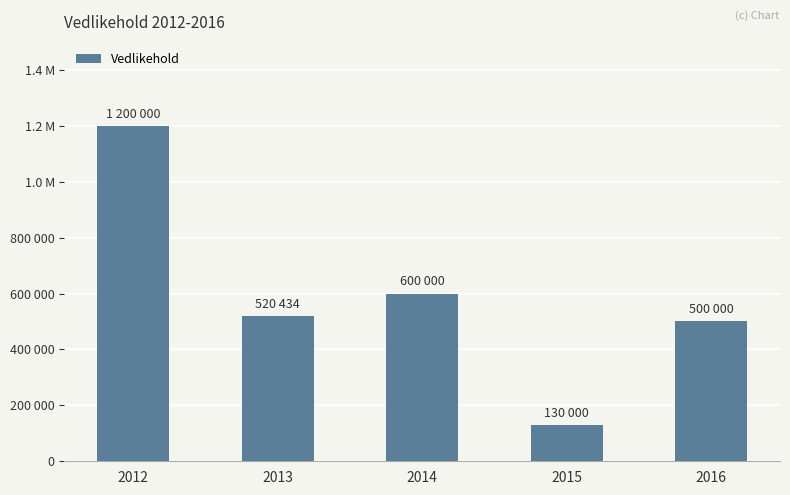

Which label corresponds to the smallest value in the chart?

2015